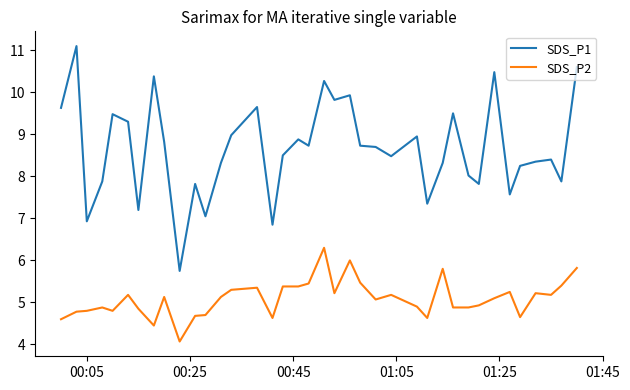

Rank the series by their average value, from lowest to highest.

SDS_P2, SDS_P1